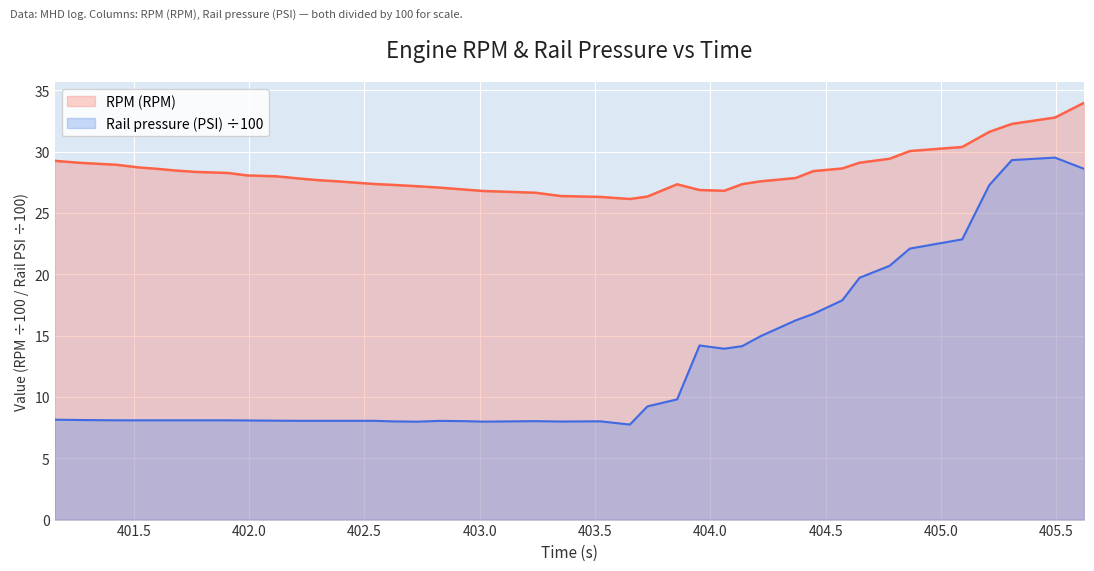

Which series has the largest range (max minus min)?

Rail pressure (PSI) ÷100